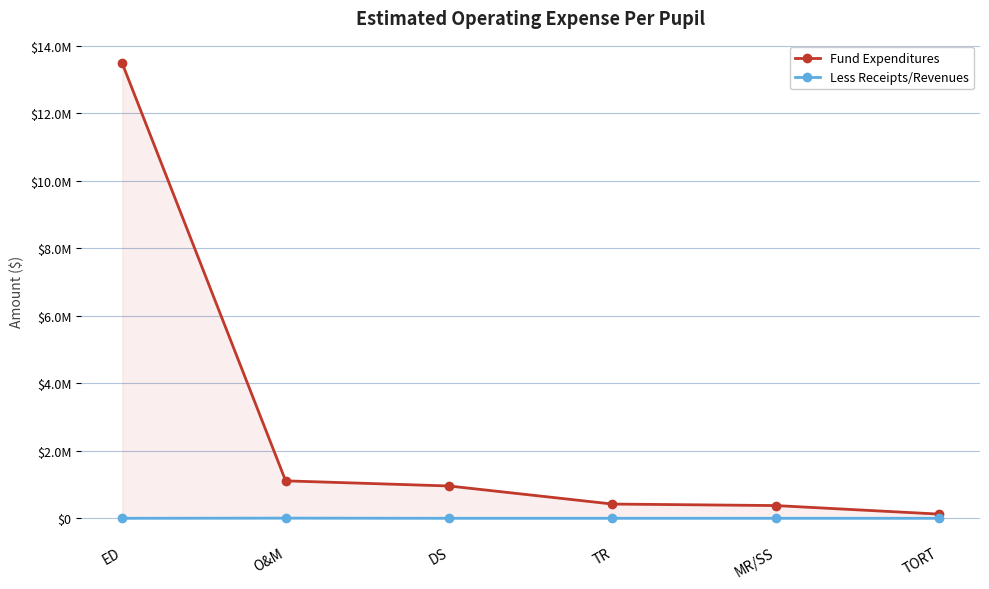

Read the Fund Expenditures value at O&M, to the nearest 50.

1108900